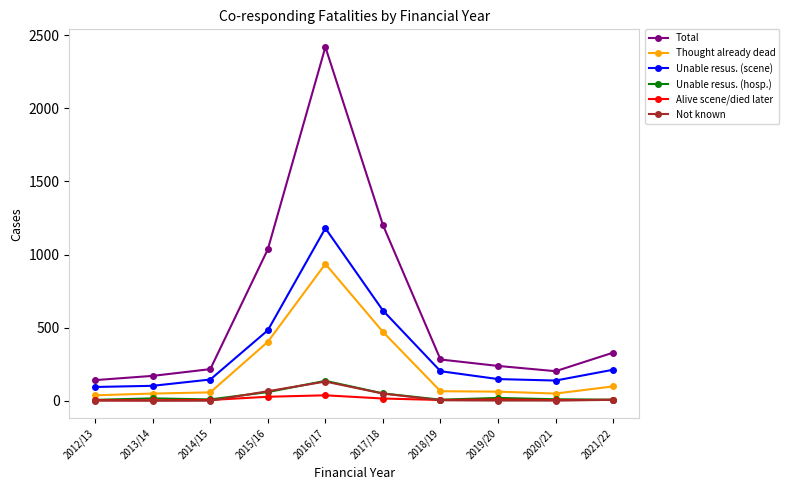

What is the spread (max minus min) of values at 2014/15?

216